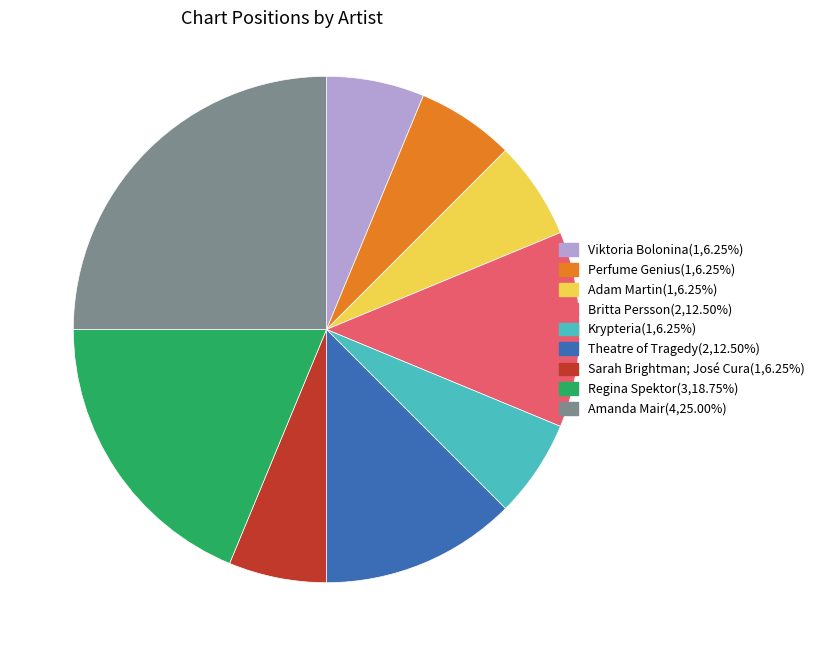

Is there a majority slice in this chart?

No